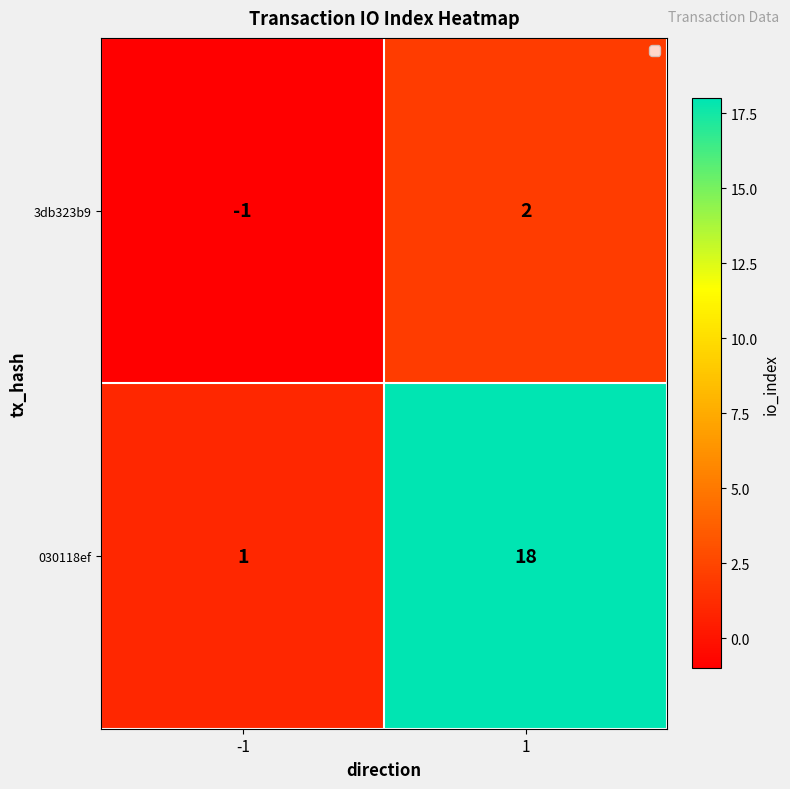

Which category has the lowest value across all series?

-1